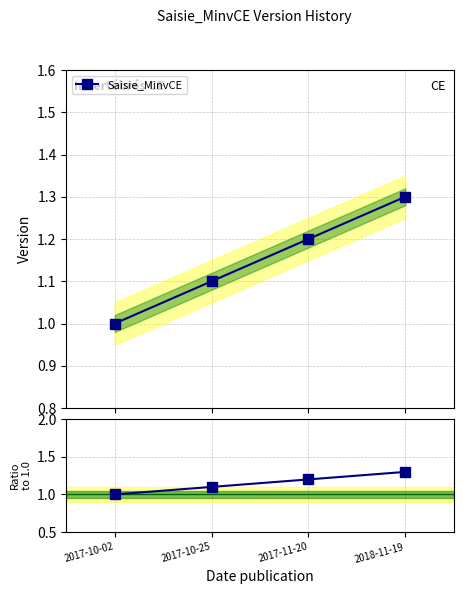

Which series has the widest spread of values?

Saisie_MinvCE